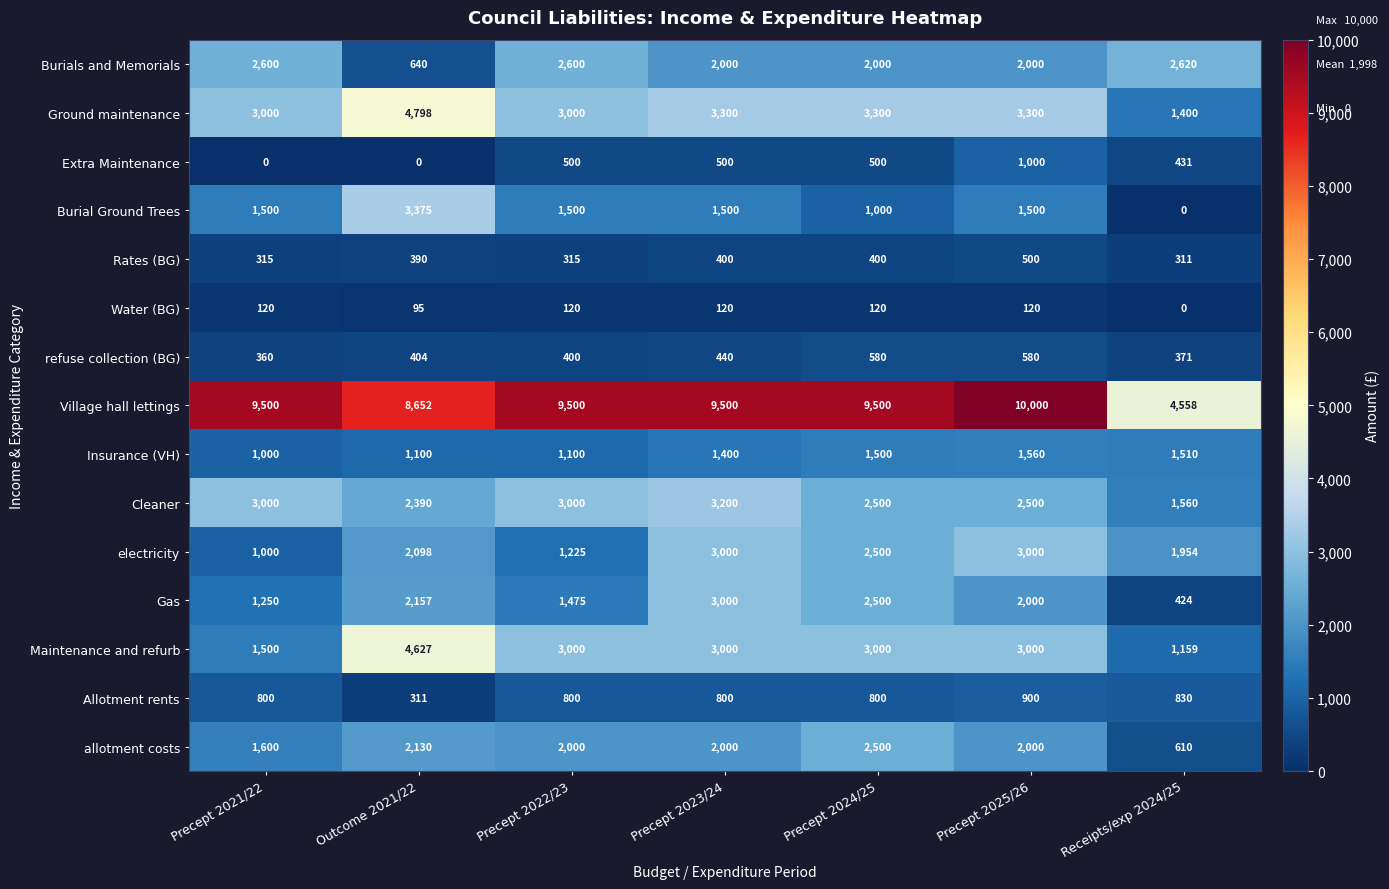

What is the difference between the maximum and second lowest values in the Village hall lettings series?

1348